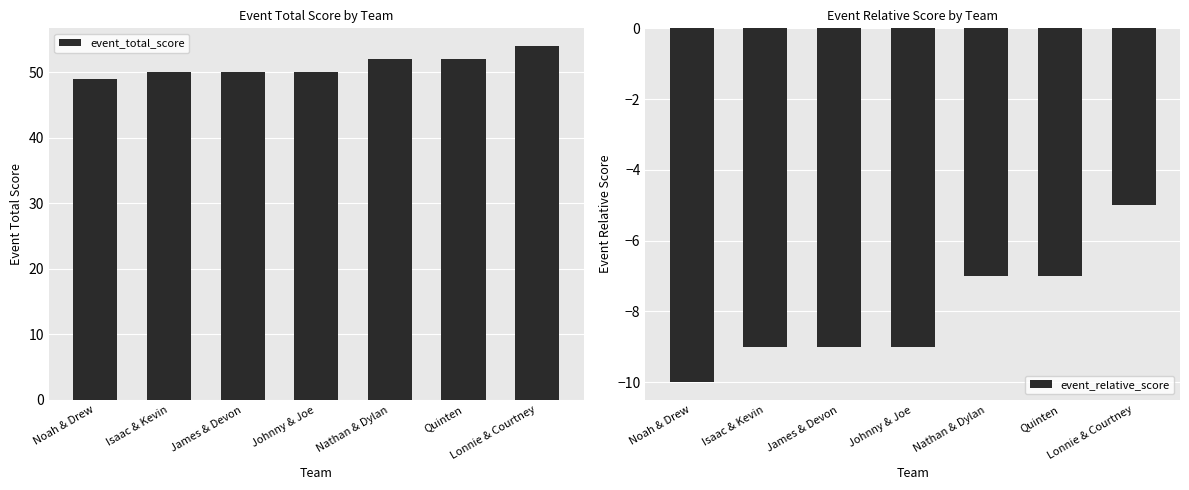

What are all the series names shown in the legend?

event_total_score, event_relative_score